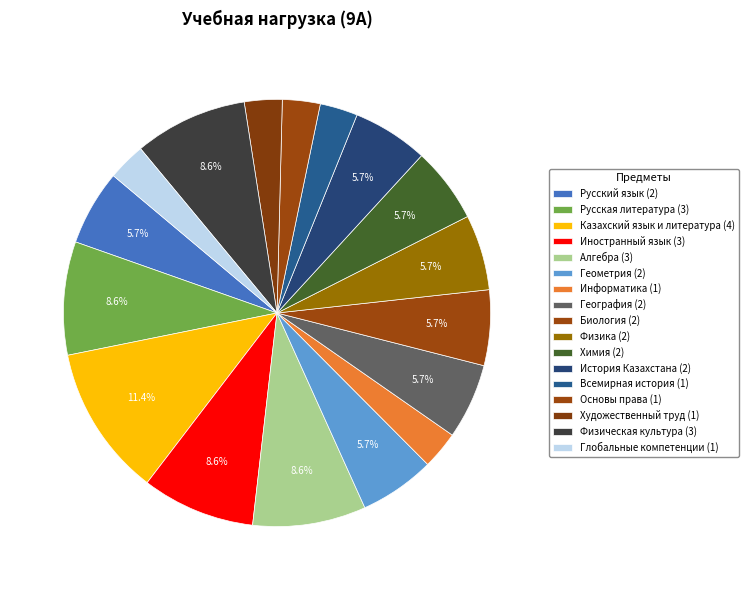

What is the total percentage of Русский язык and Физика?

11.4%